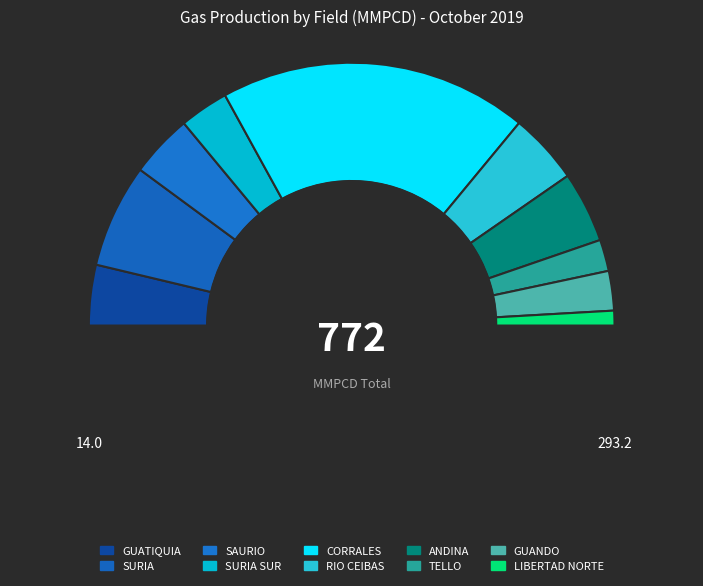

Is there any slice that represents more than half of the pie?

No